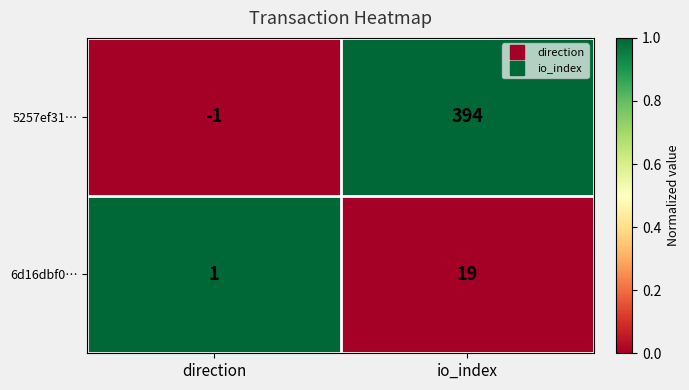

Which series has the largest total across all categories?

5257ef31…